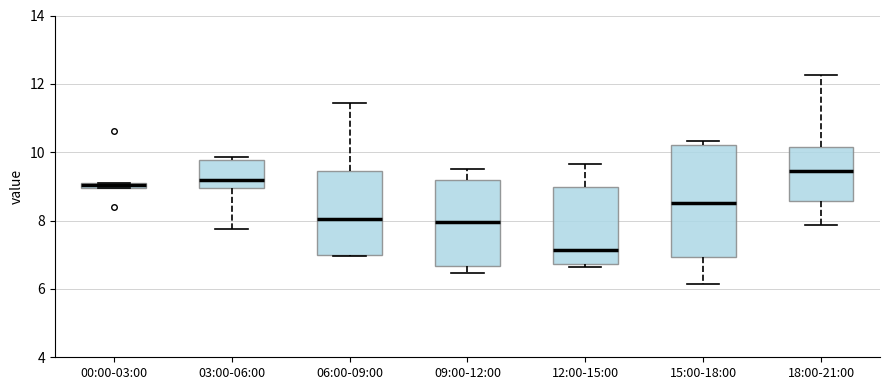

Comparing the boxes themselves (not the whiskers), which one is the tallest?

15:00-18:00